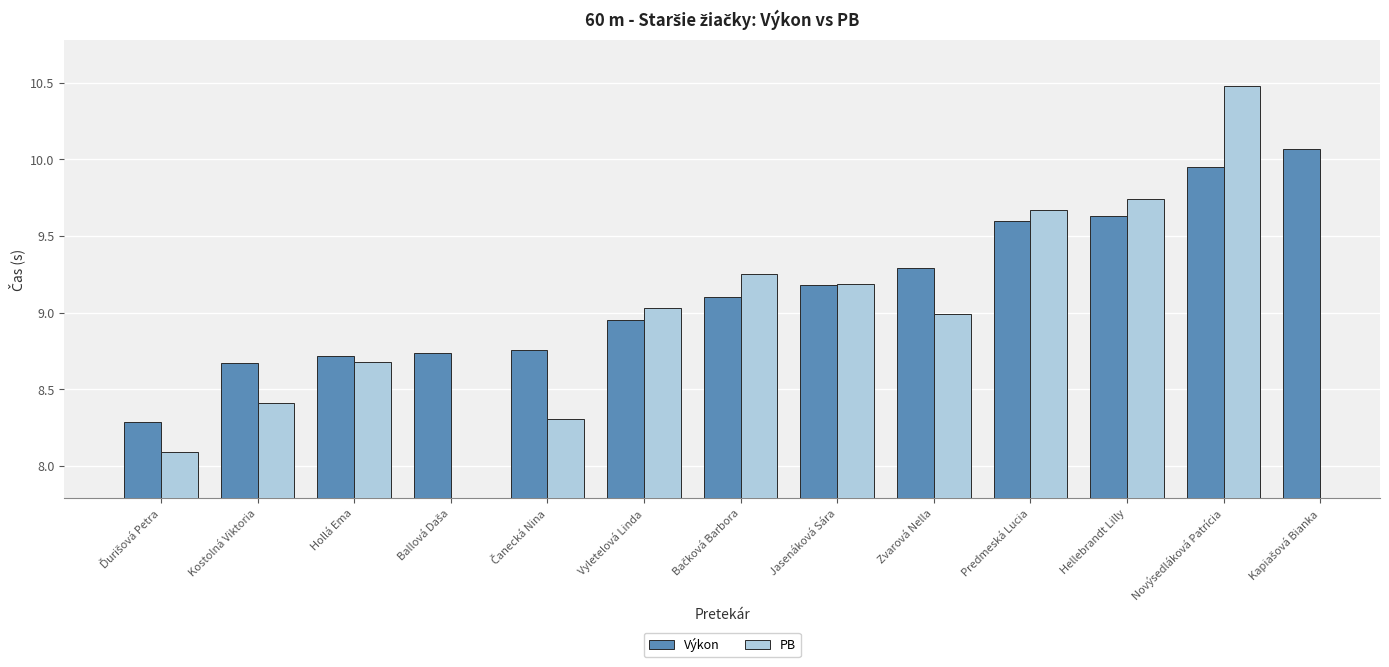

Which category has the lowest value across all series?

Ďurišová Petra